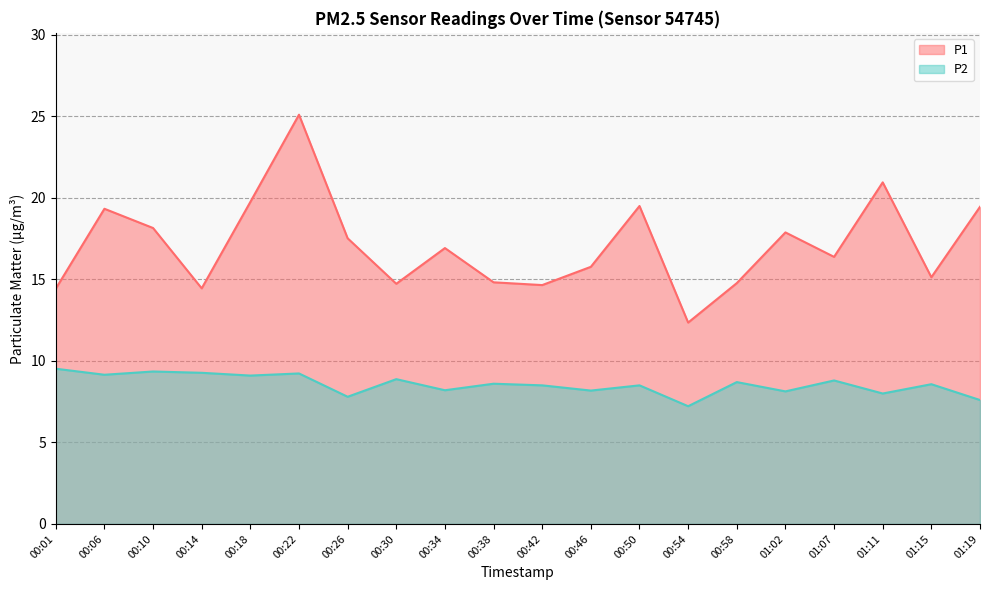

What is the label of the 20th point from the right?

00:01